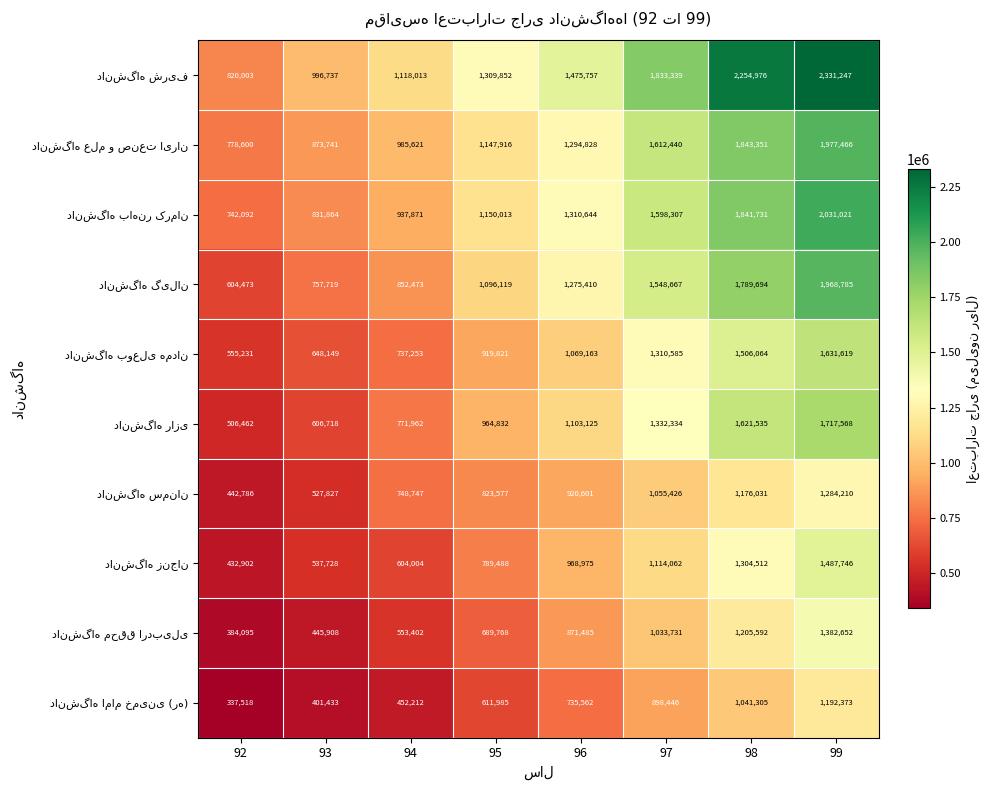

What is the total value across all series at 96?

11025550